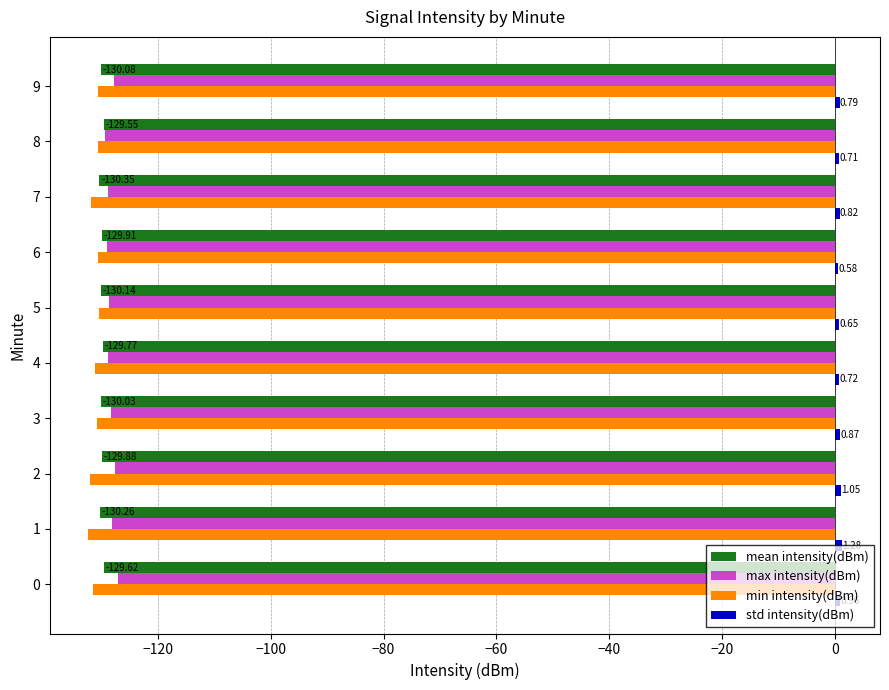

Between 1 and 5, which series saw the biggest shift?

min intensity(dBm)